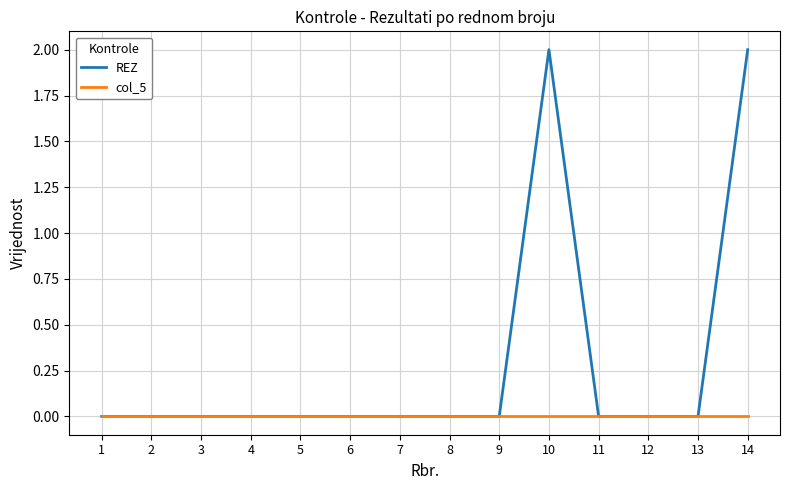

Is this an area chart (filled region under the line)?

No